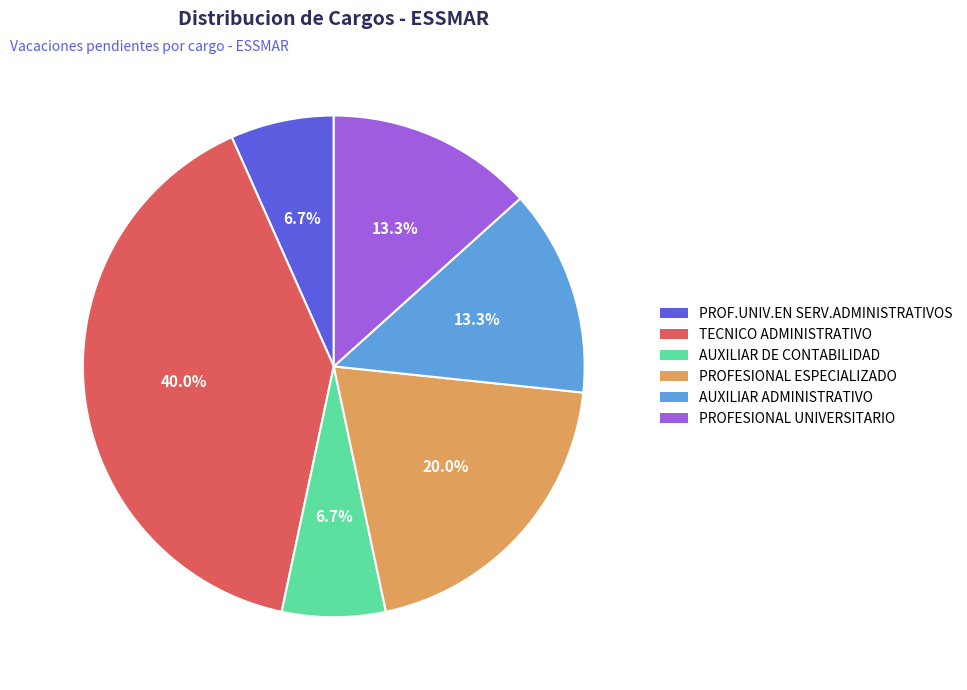

Which has a higher value, PROFESIONAL ESPECIALIZADO or AUXILIAR ADMINISTRATIVO?

PROFESIONAL ESPECIALIZADO